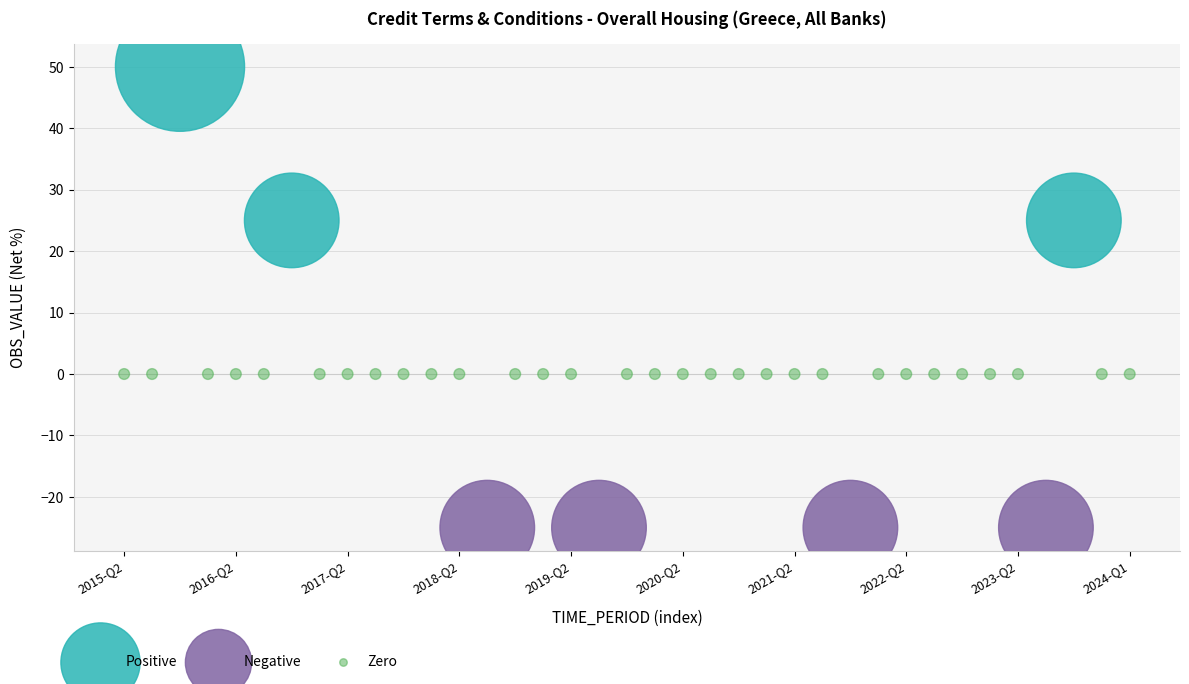

Which series reaches the minimum Y coordinate?

Negative